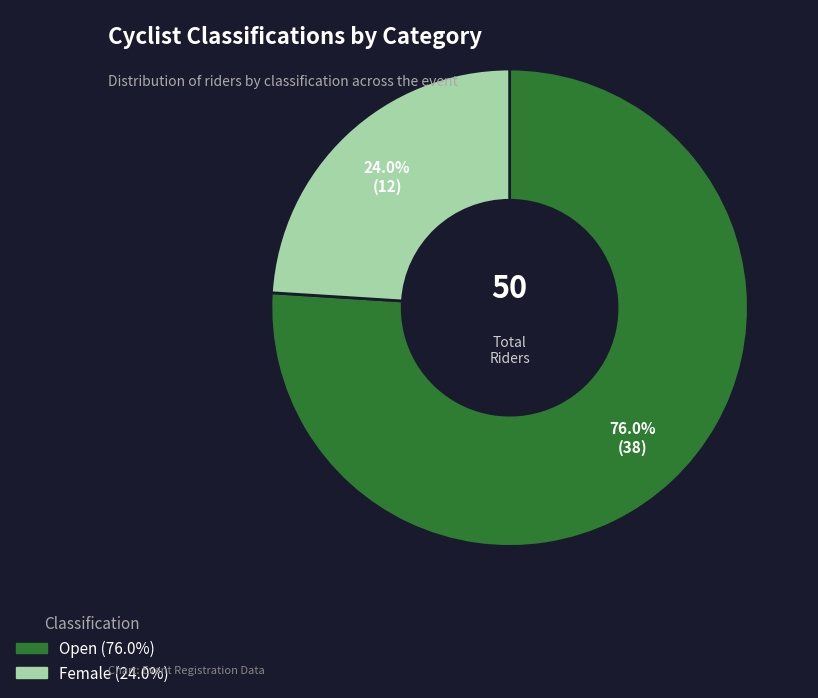

What portion of the pie excludes Open?

24.0%